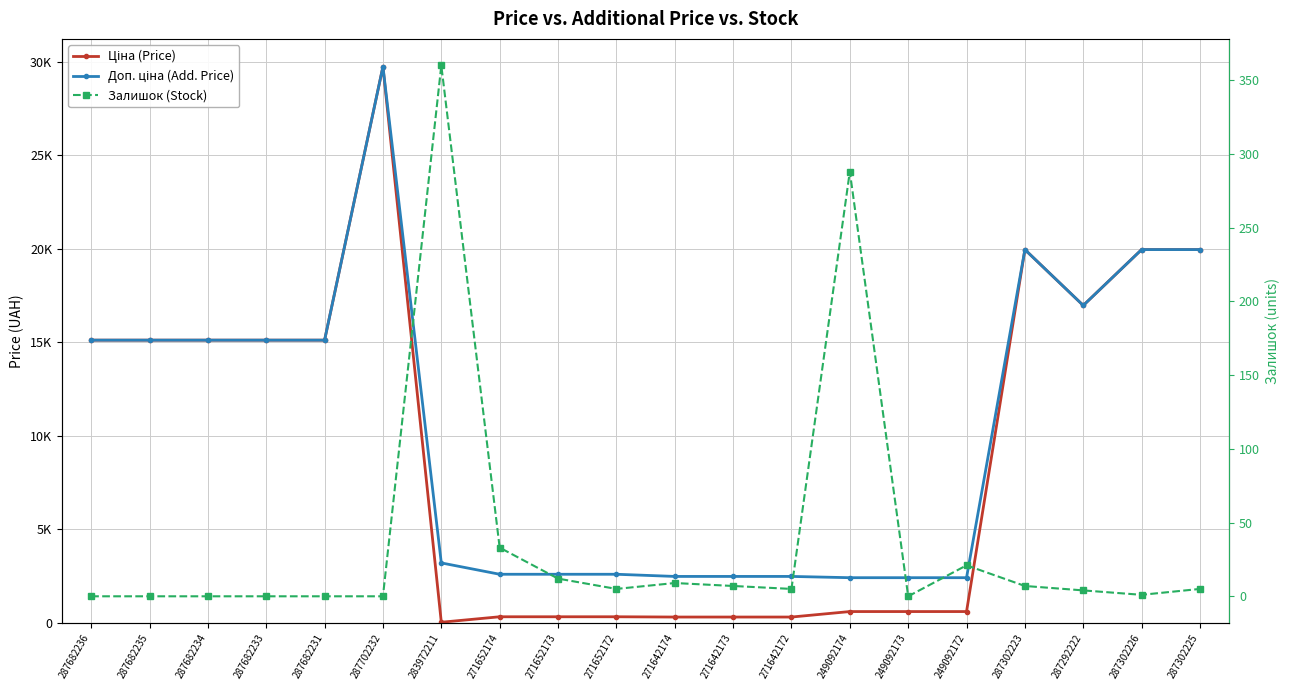

Is it true that Ціна (Price) equals 10146.2 at 287682234?

False